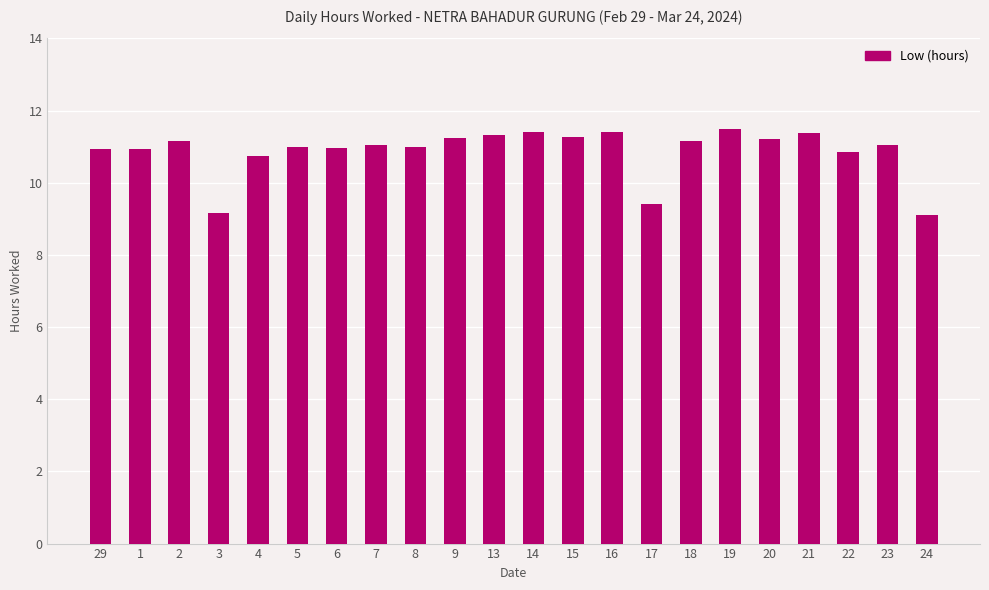

What is the difference between the maximum and minimum values?

2.4